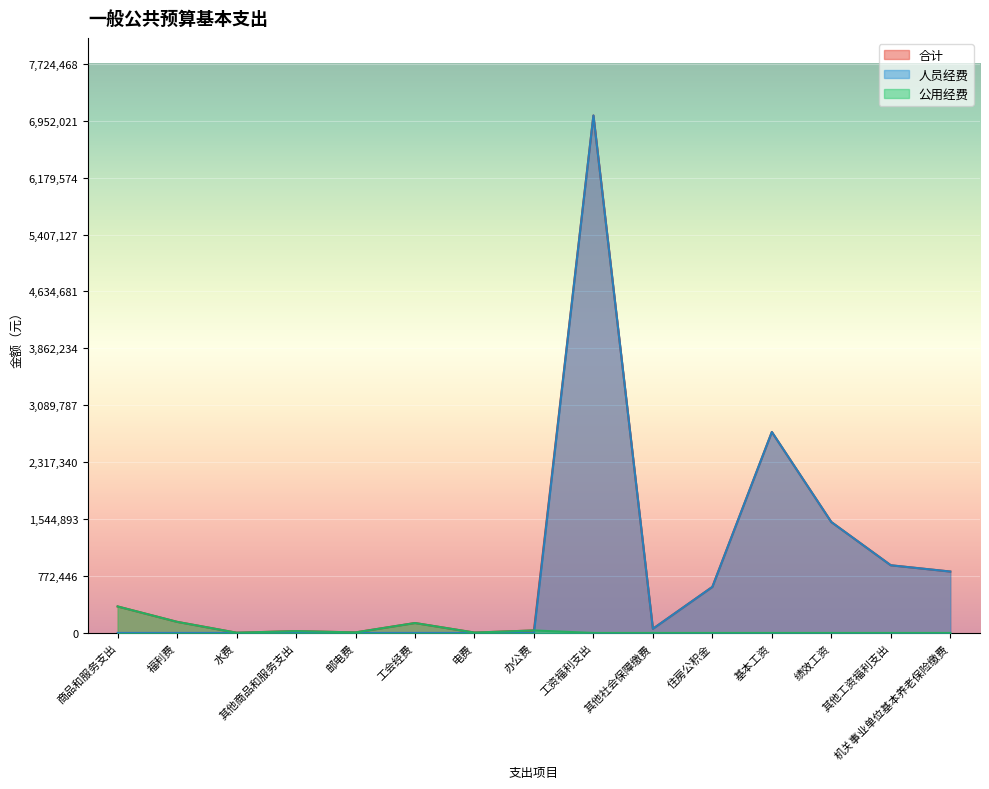

Which series has the largest total across all categories?

合计